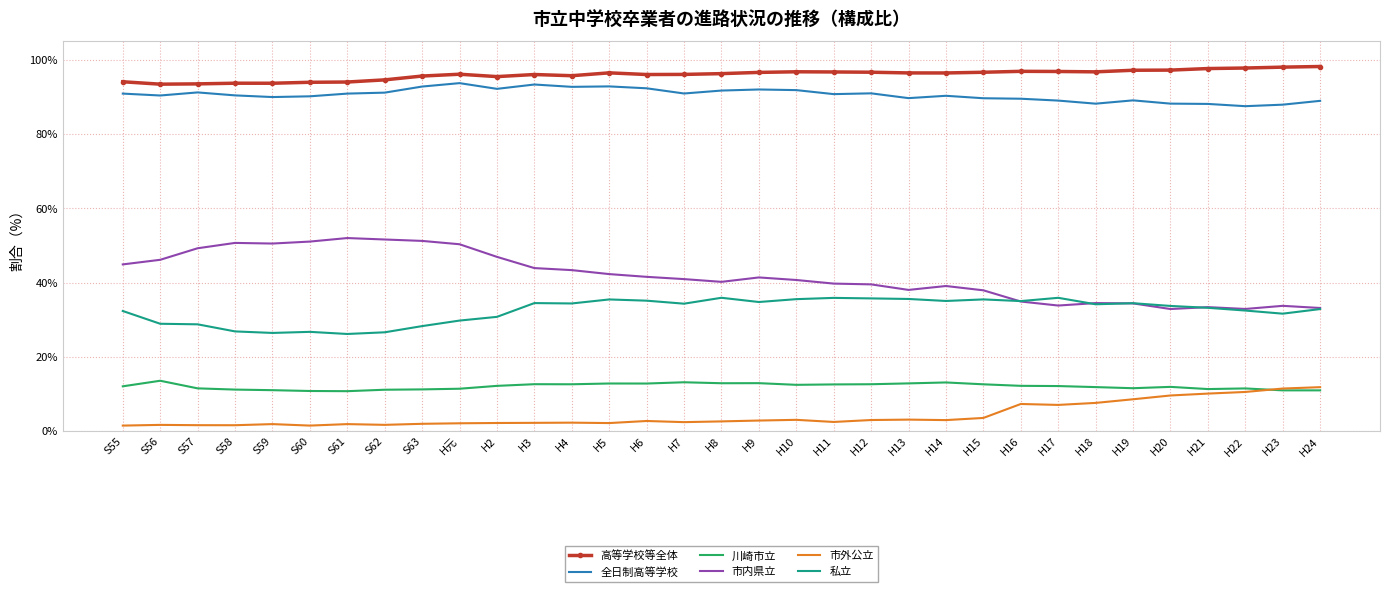

What position from the left is H20?

29